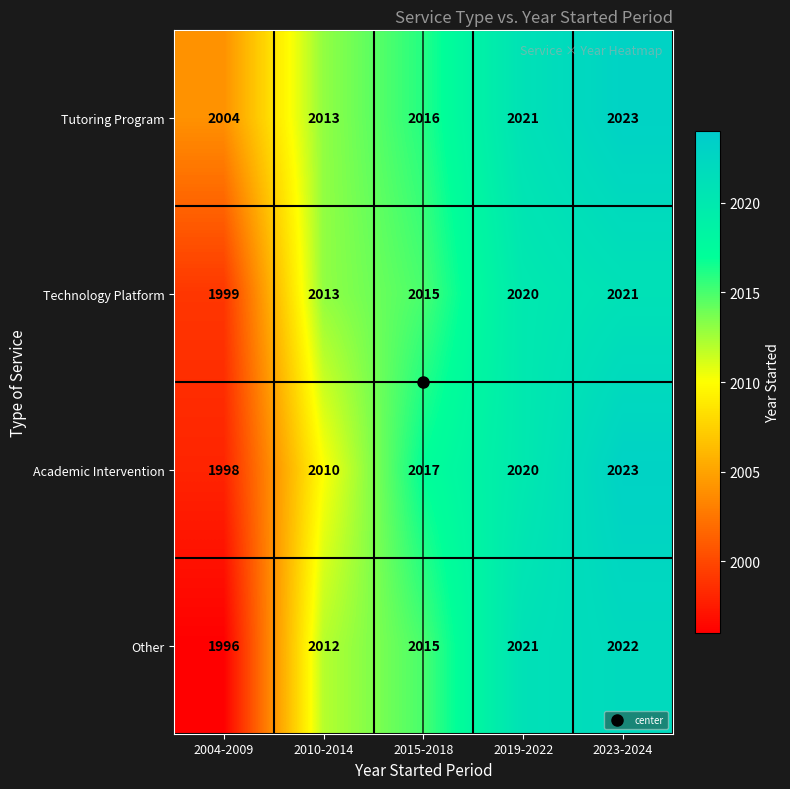

What is the difference between the maximum and minimum values in the Tutoring Program series?

19